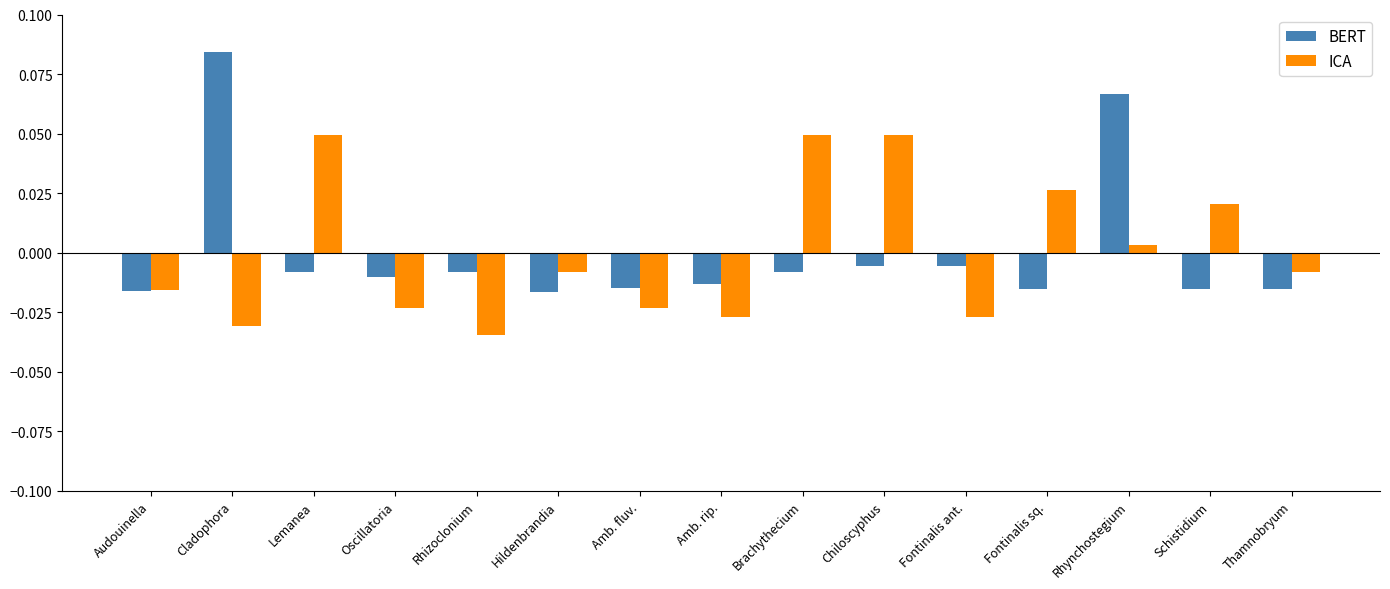

How many groups of bars are there?

15